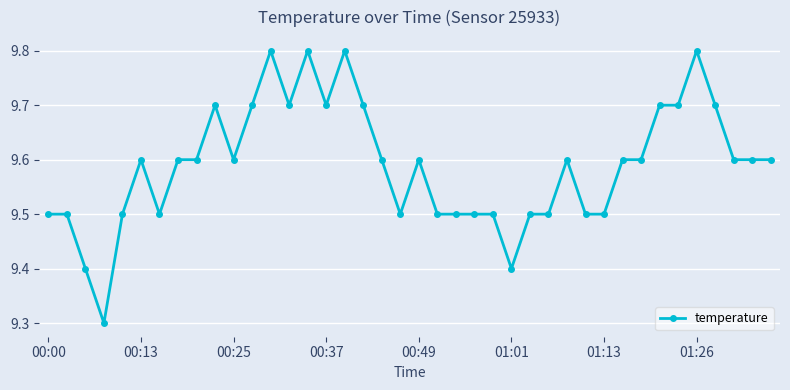

What is the greatest value displayed?

9.8